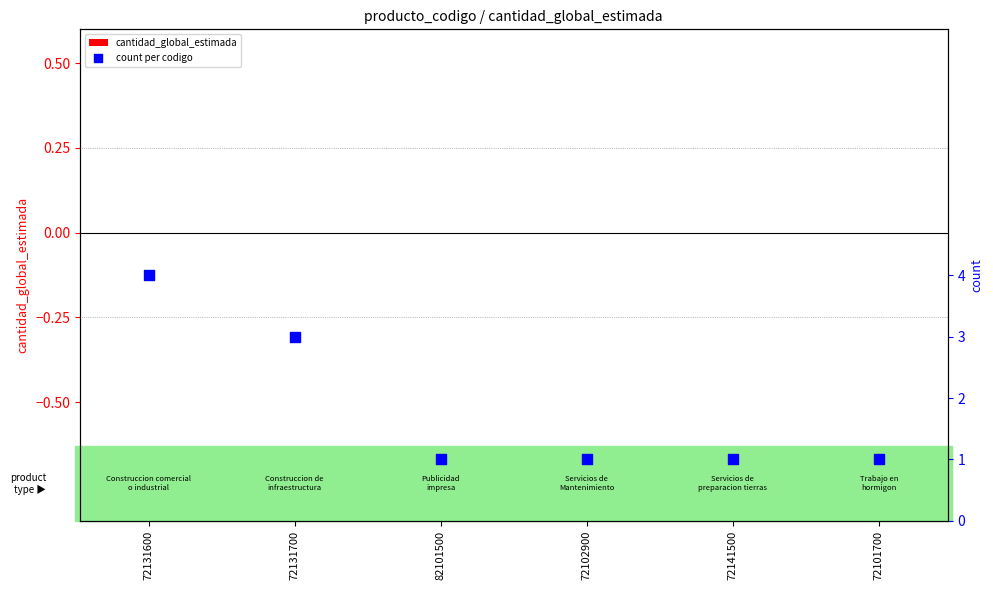

Which series contains the highest Y value?

count per codigo